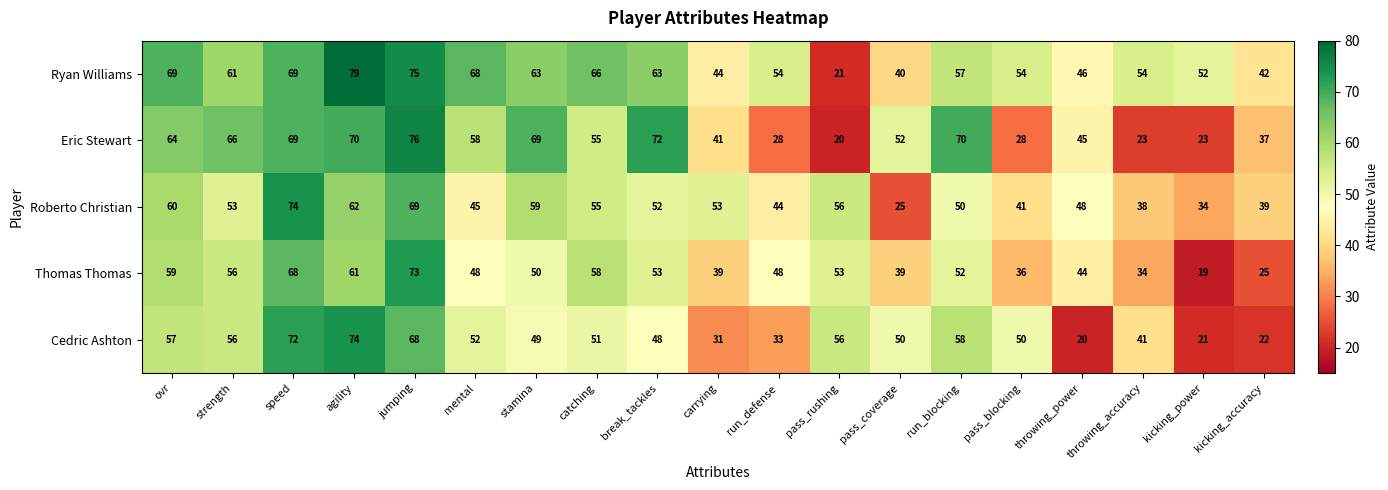

Is it true that Thomas Thomas equals 48 at mental?

True